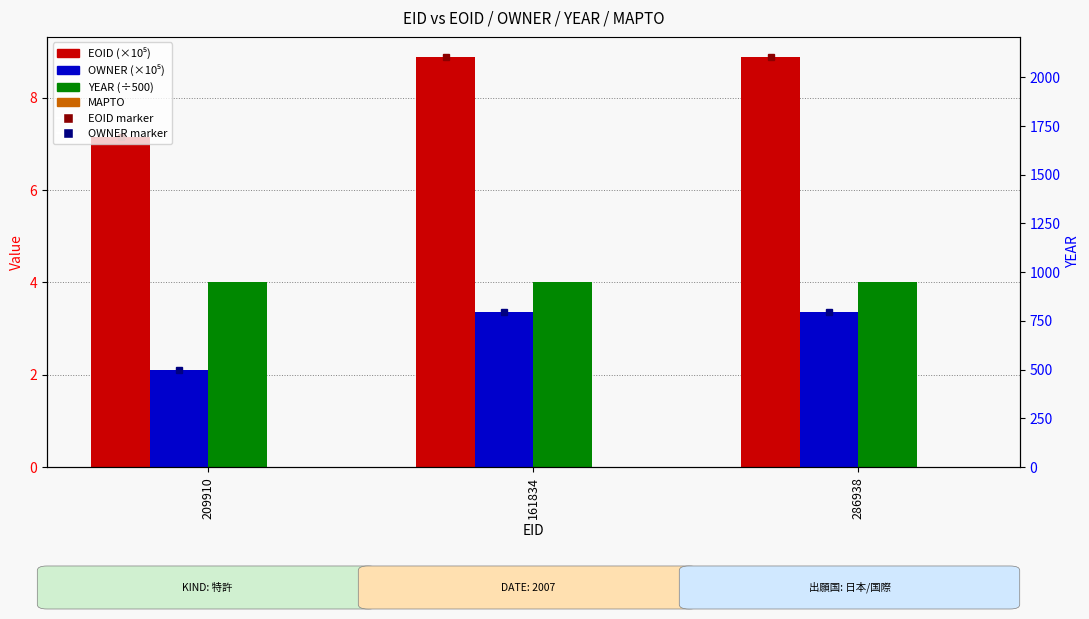

What is the sum of all YEAR (÷500) values?

12.0